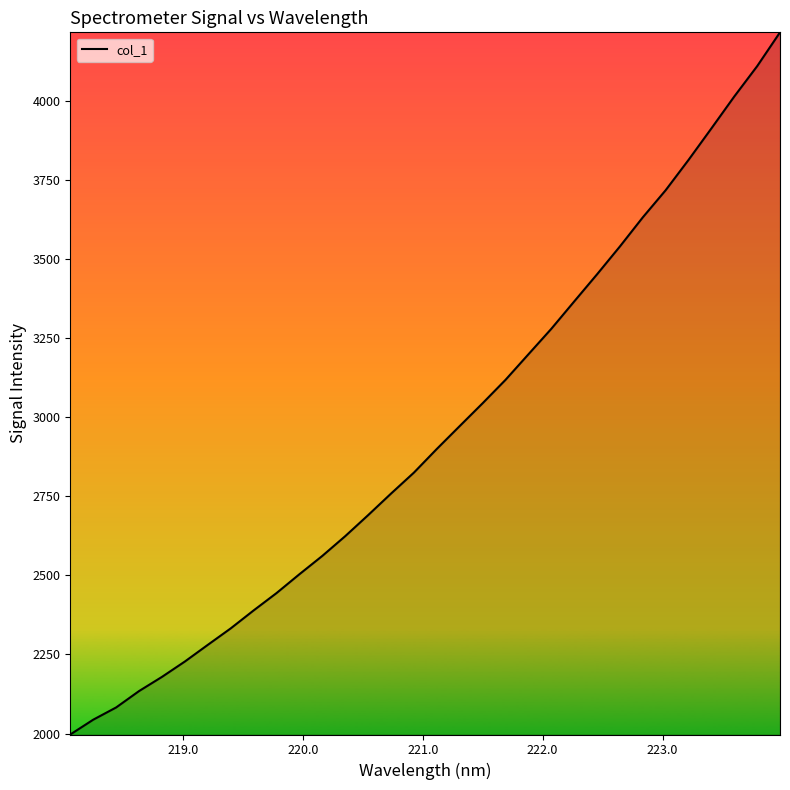

How many distinct data groups are displayed?

1